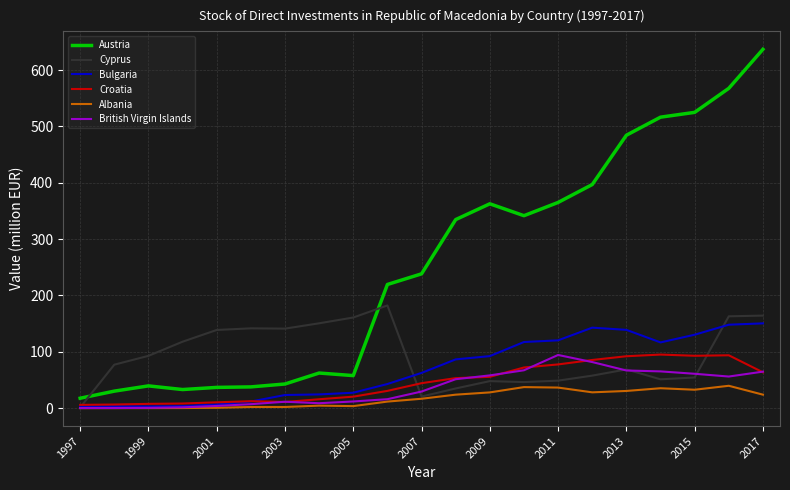

In Austria, how many points are lower than both neighbors (excluding endpoints)?

3